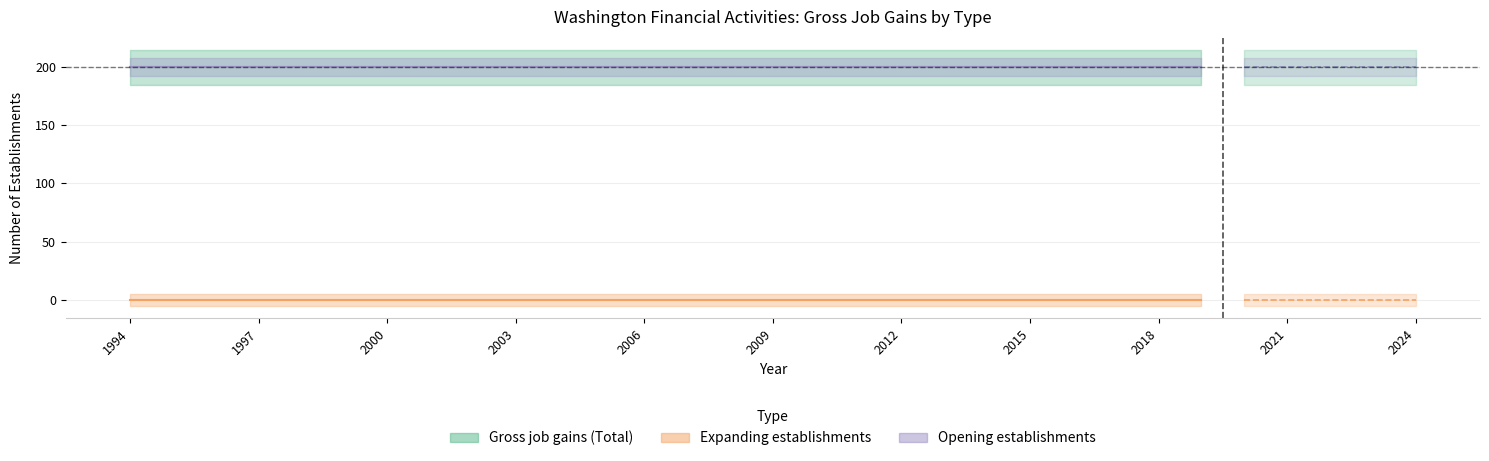

How many lines are shown in the chart?

3